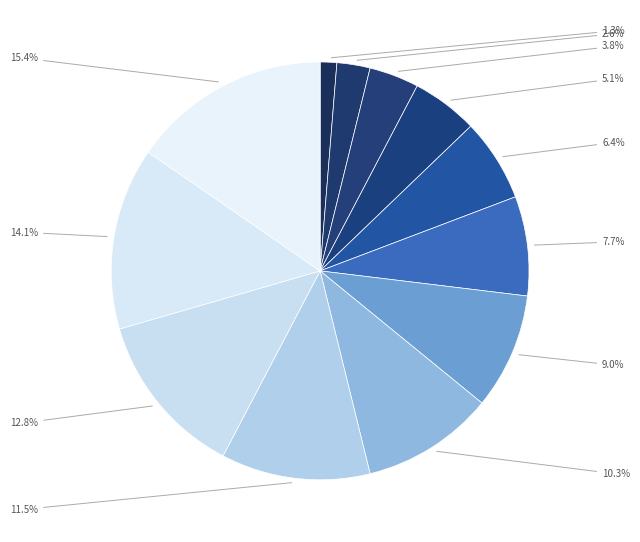

How many segments does this pie chart have?

12